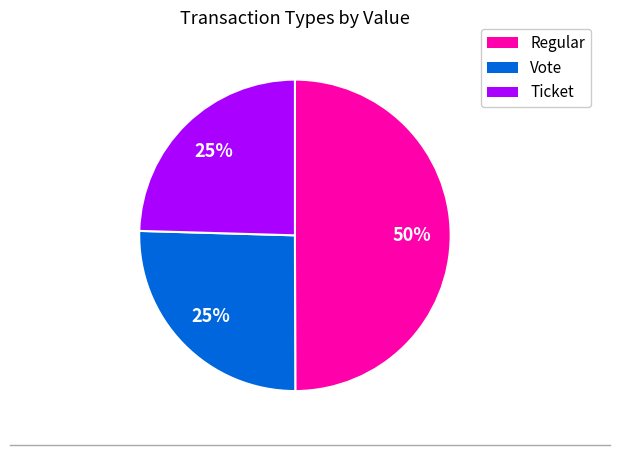

To the nearest percent, what is the difference between the largest and smallest slice percentages?

25%